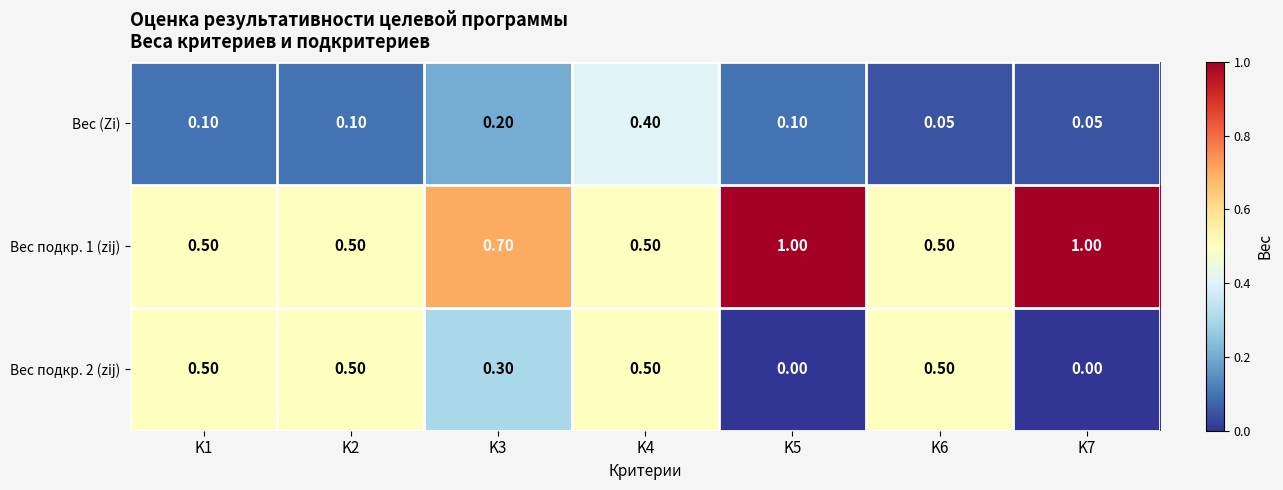

Which series has the largest total across all categories?

Вес подкр. 1 (zij)